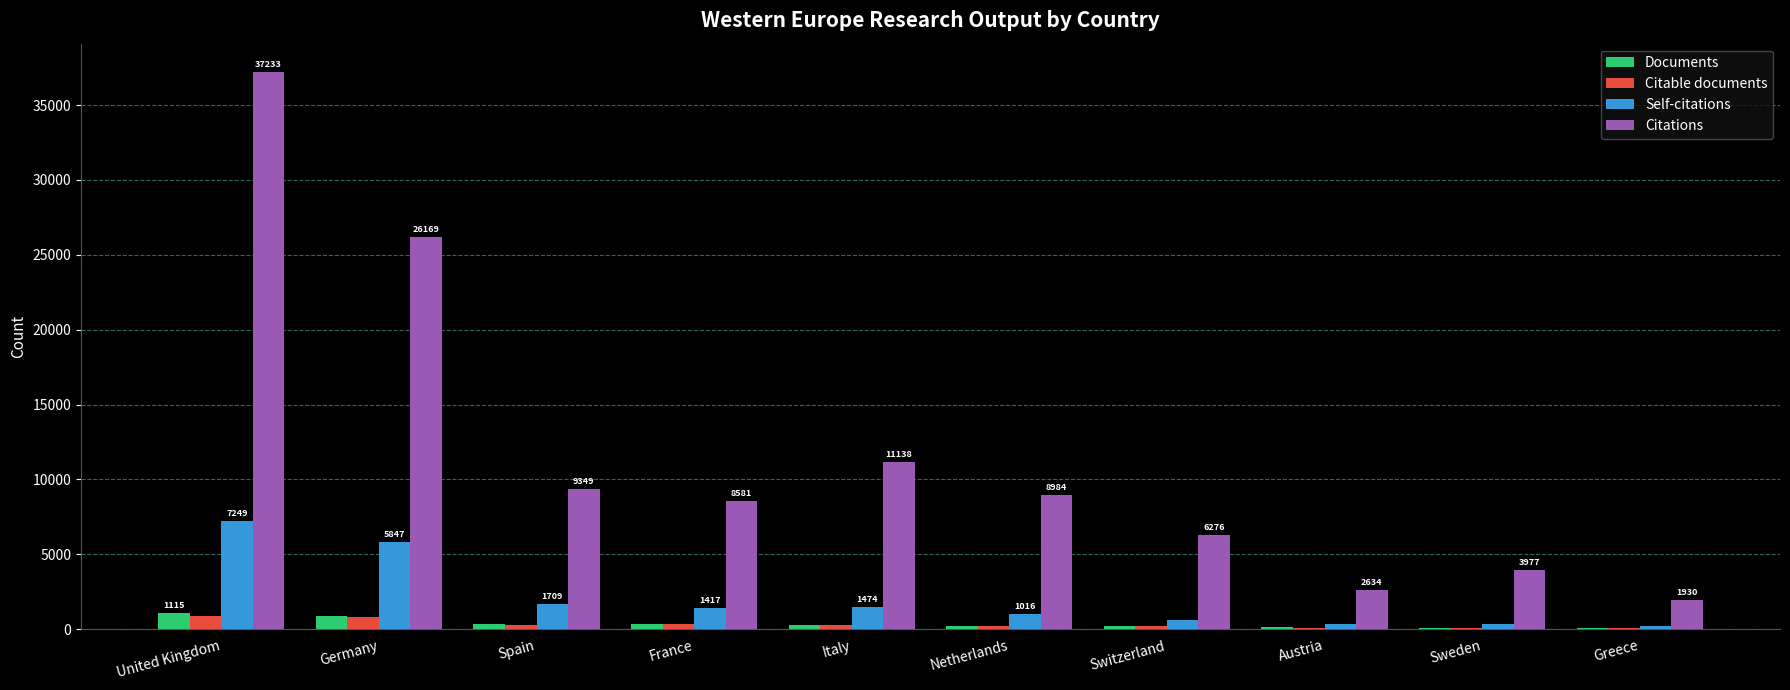

How many series are shown in this chart?

4